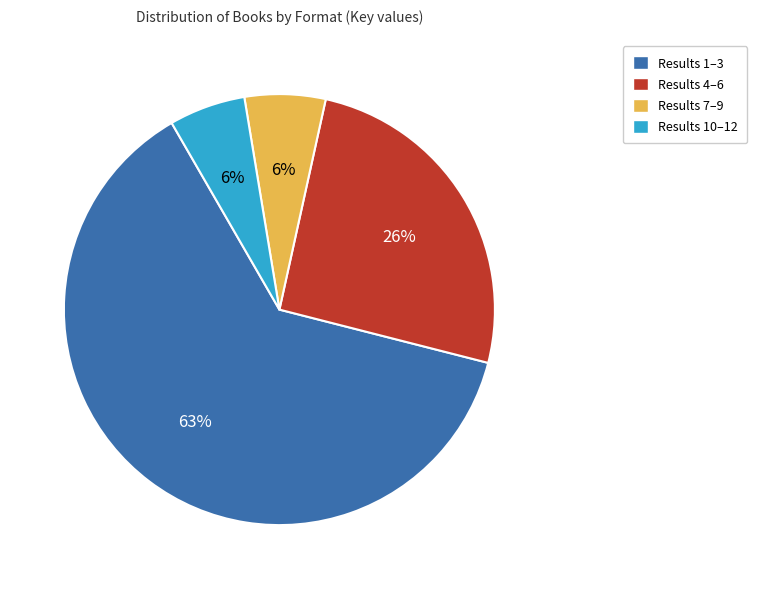

To the nearest percent, what is the average slice percentage?

25%